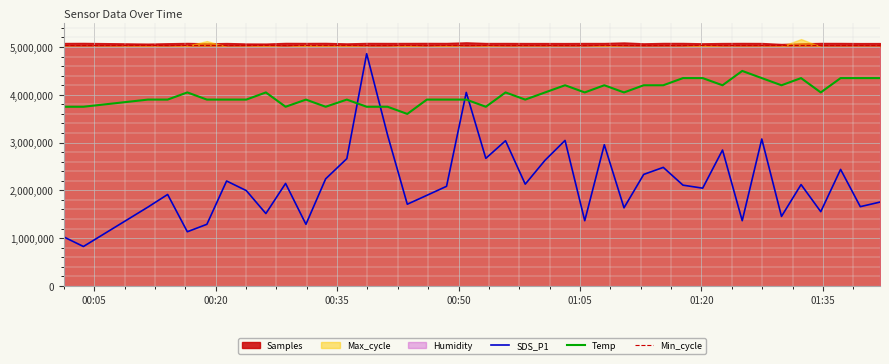

What is the lowest value of the Min_cycle series?

5040000.0